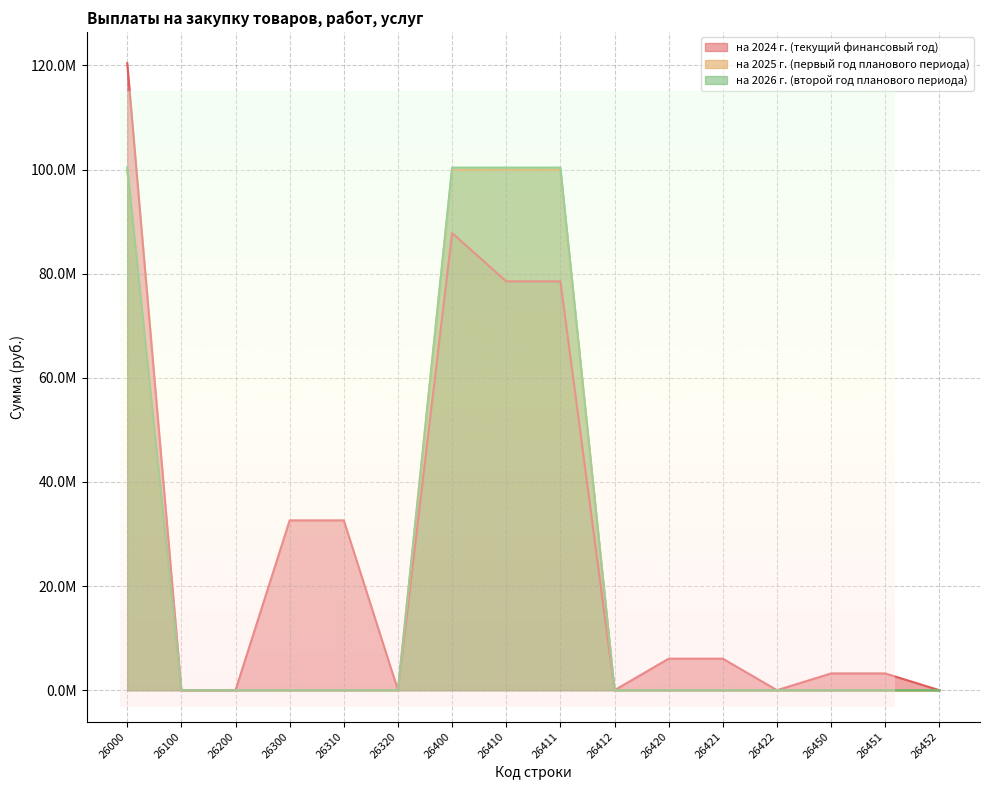

List the labels in order of на 2026 г. (второй год планового периода) value, smallest first.

26100, 26200, 26300, 26310, 26320, 26412, 26420, 26421, 26422, 26450, 26451, 26452, 26000, 26400, 26410, 26411